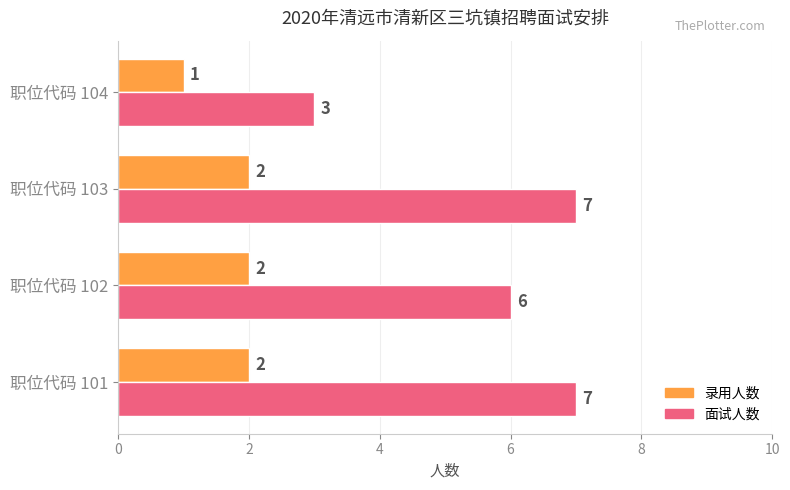

Which series changed the most between 职位代码 101 and 职位代码 102?

面试人数